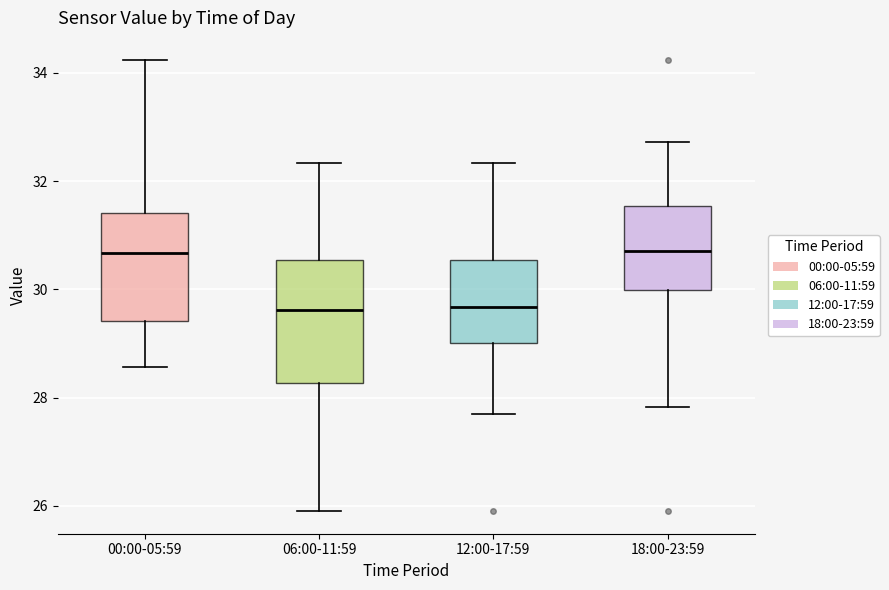

Comparing the boxes themselves (not the whiskers), which one is the tallest?

06:00-11:59